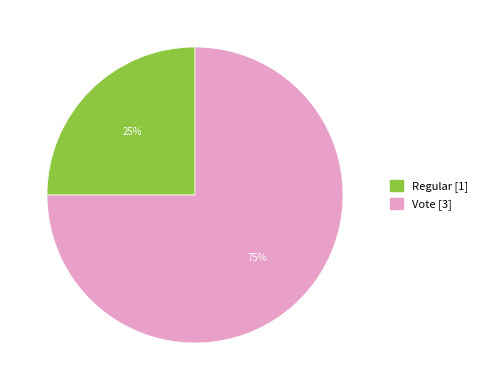

How many segments does this pie chart have?

2